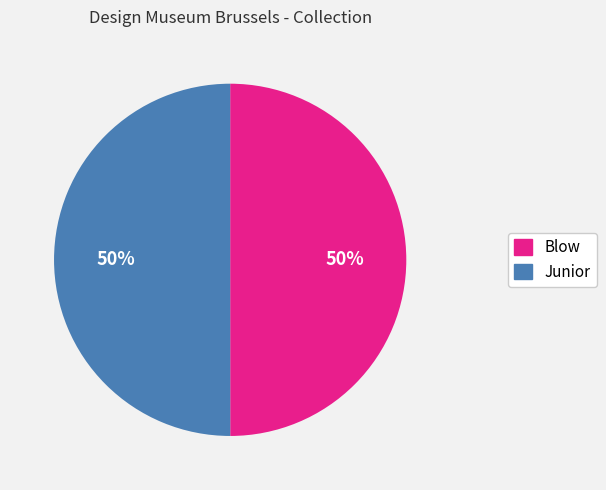

How many segments does this pie chart have?

2